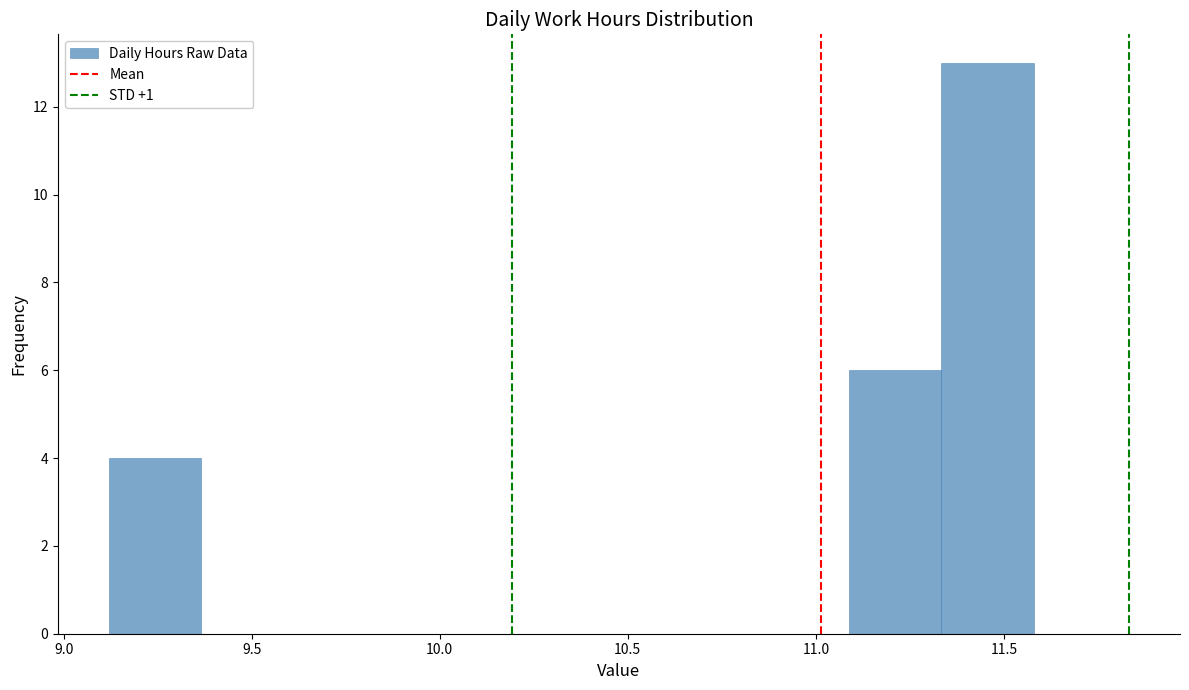

Which range on the x-axis has the tallest bar?

11.35 to 11.60